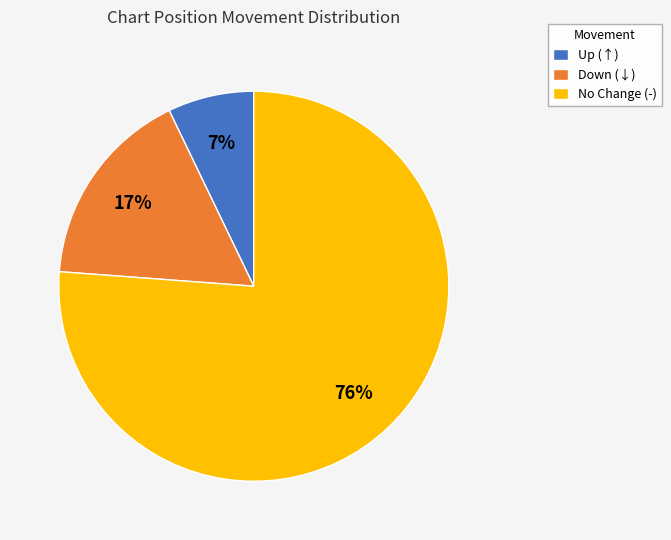

How many slices are in this pie chart?

3